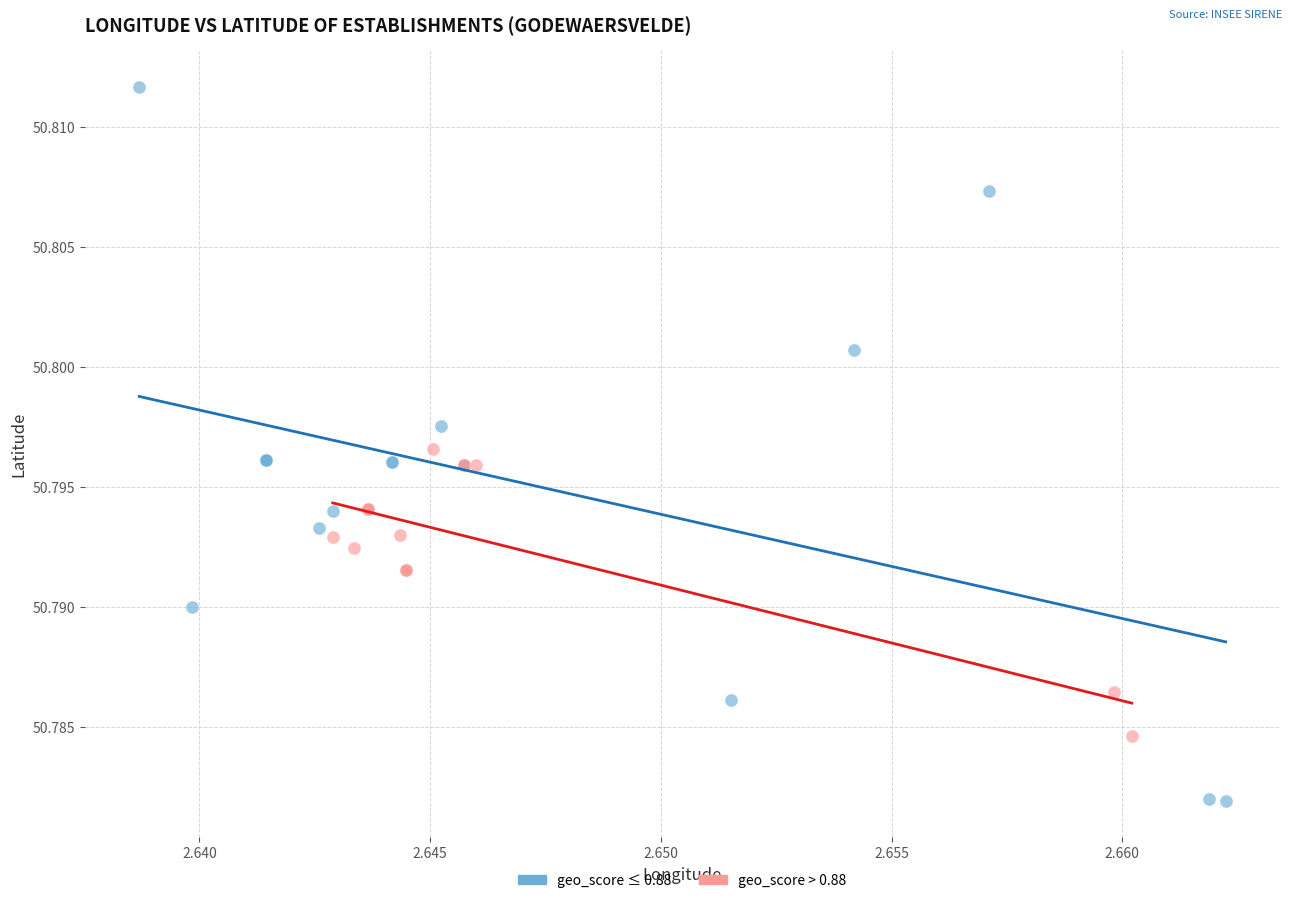

Which series has the widest spread of Y values?

geo_score ≤ 0.88